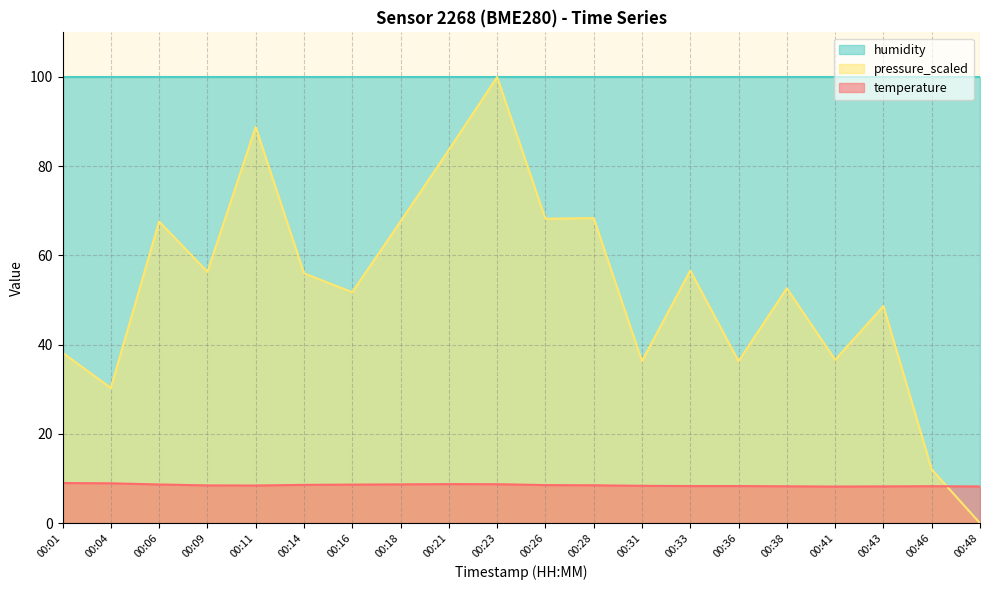

Rank the series at 00:31 from lowest to highest value.

temperature, pressure_scaled, humidity